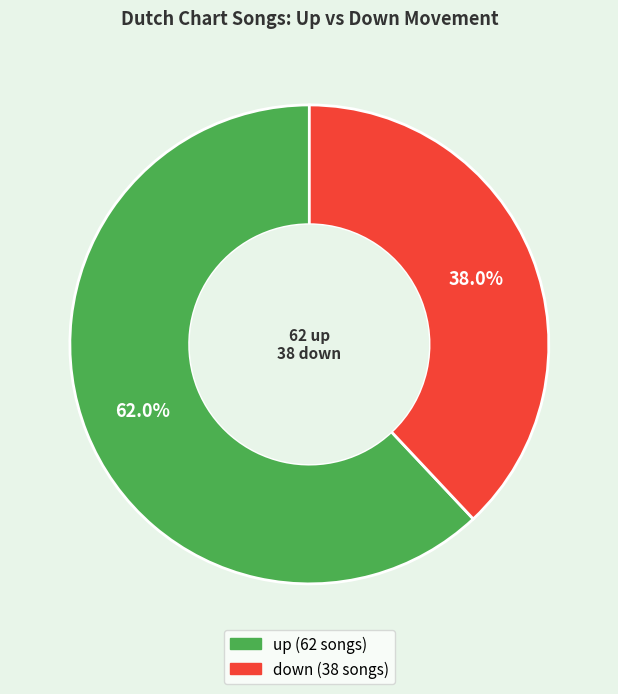

Do down and up together represent more than half of the pie?

Yes